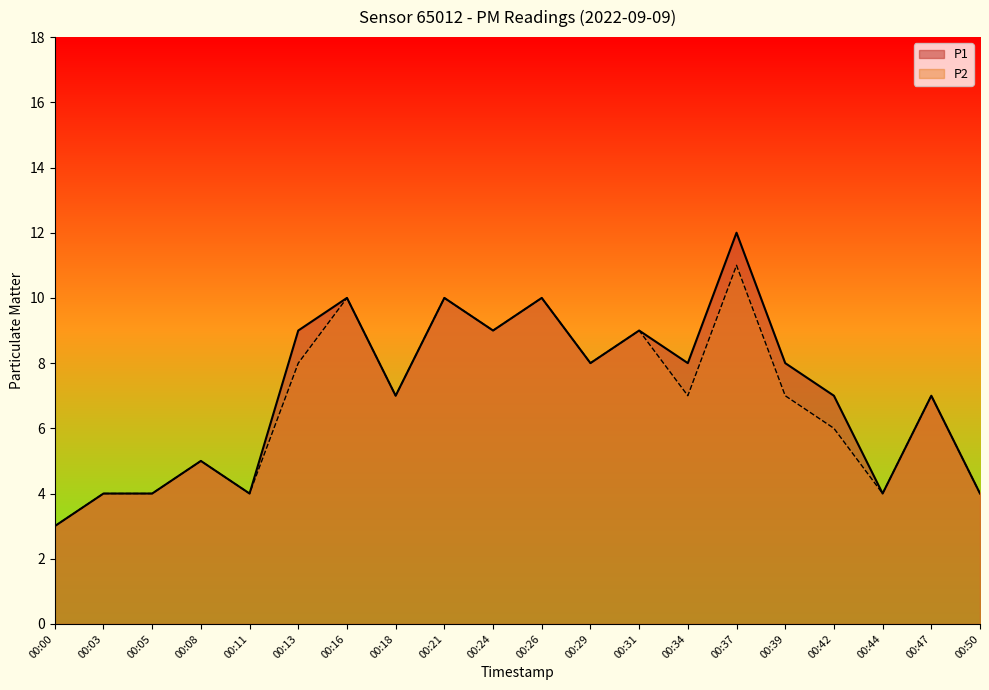

True or false: P2 and P1 intersect in this chart.

False